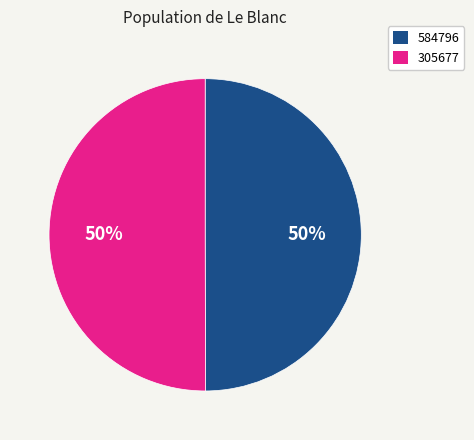

Is the sum of 305677 and 584796 greater than half?

Yes